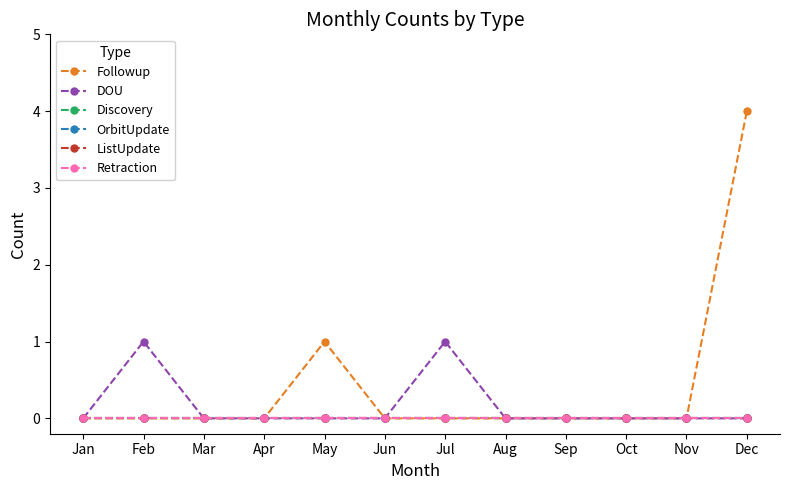

Is this an area chart (filled region under the line)?

No